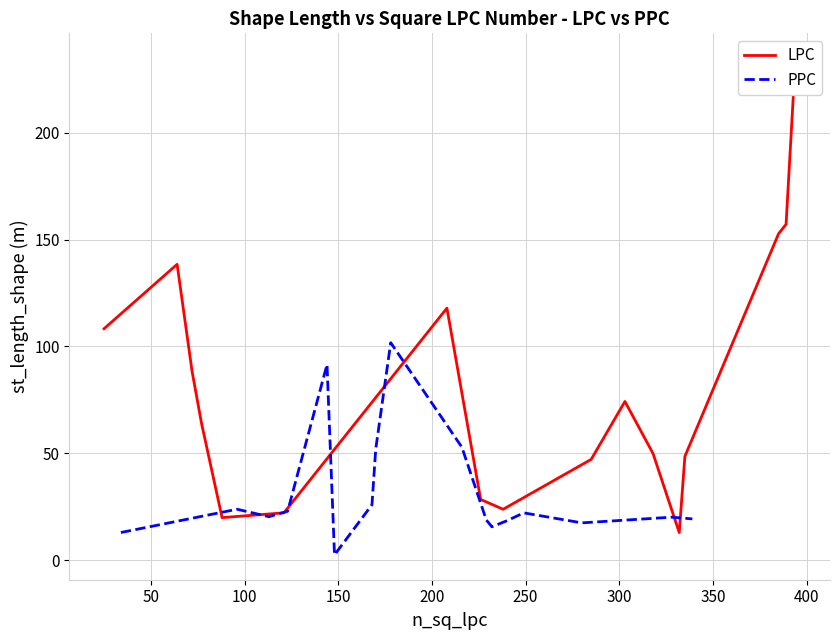

What is the highest value of the PPC series?

101.8